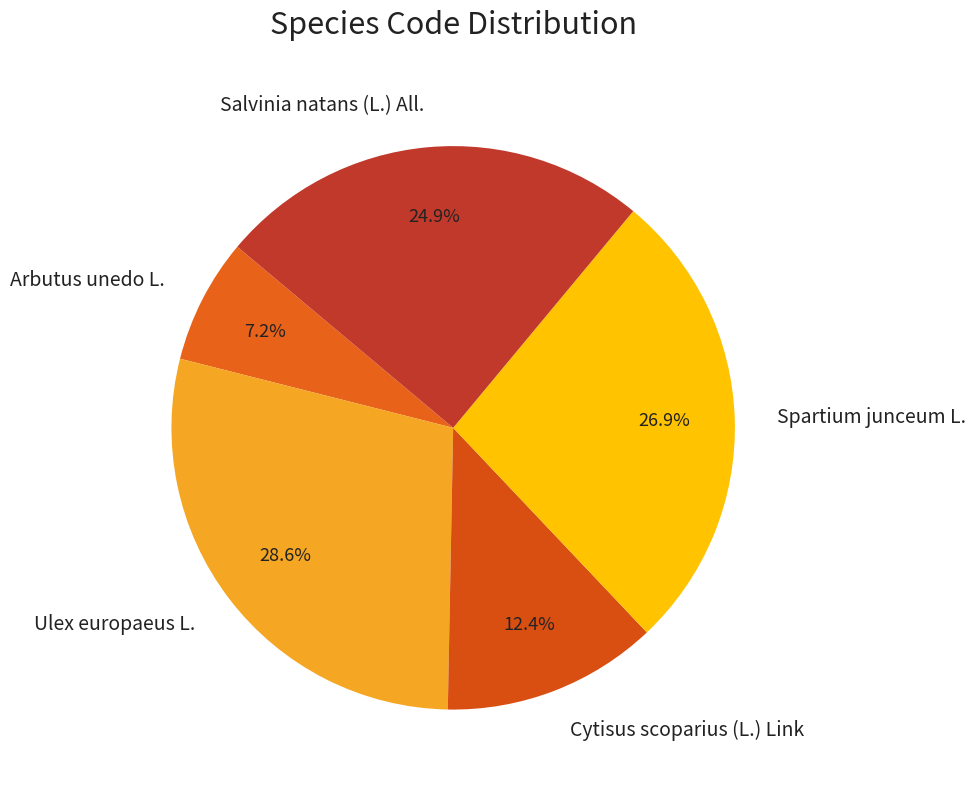

Is the sum of Spartium junceum L. and Cytisus scoparius (L.) Link greater than half?

No